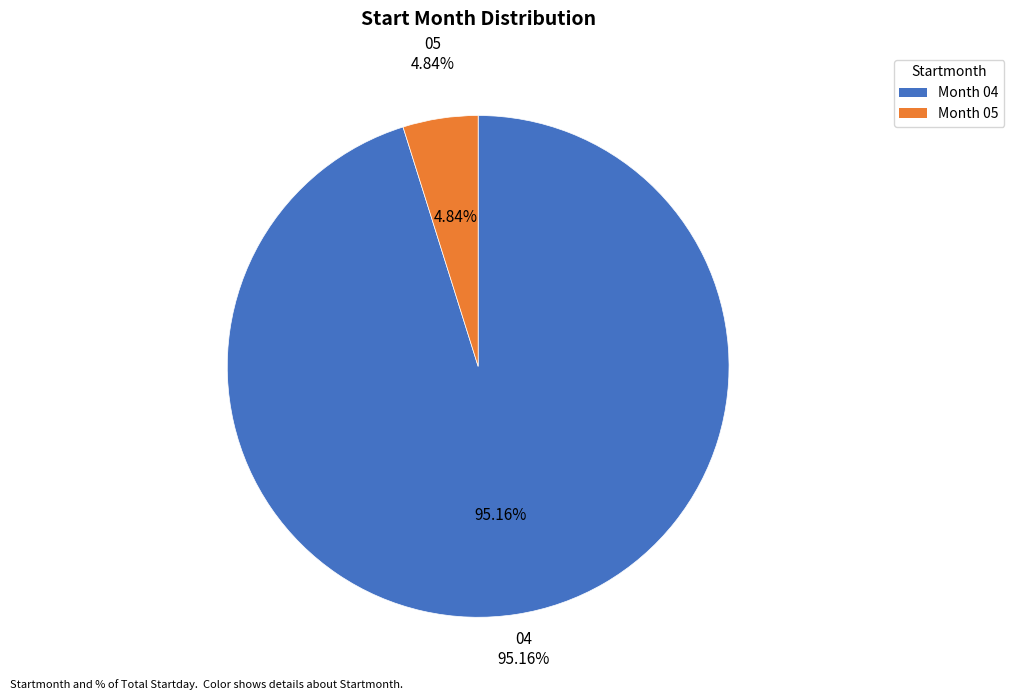

What is the largest slice in the pie chart?

04